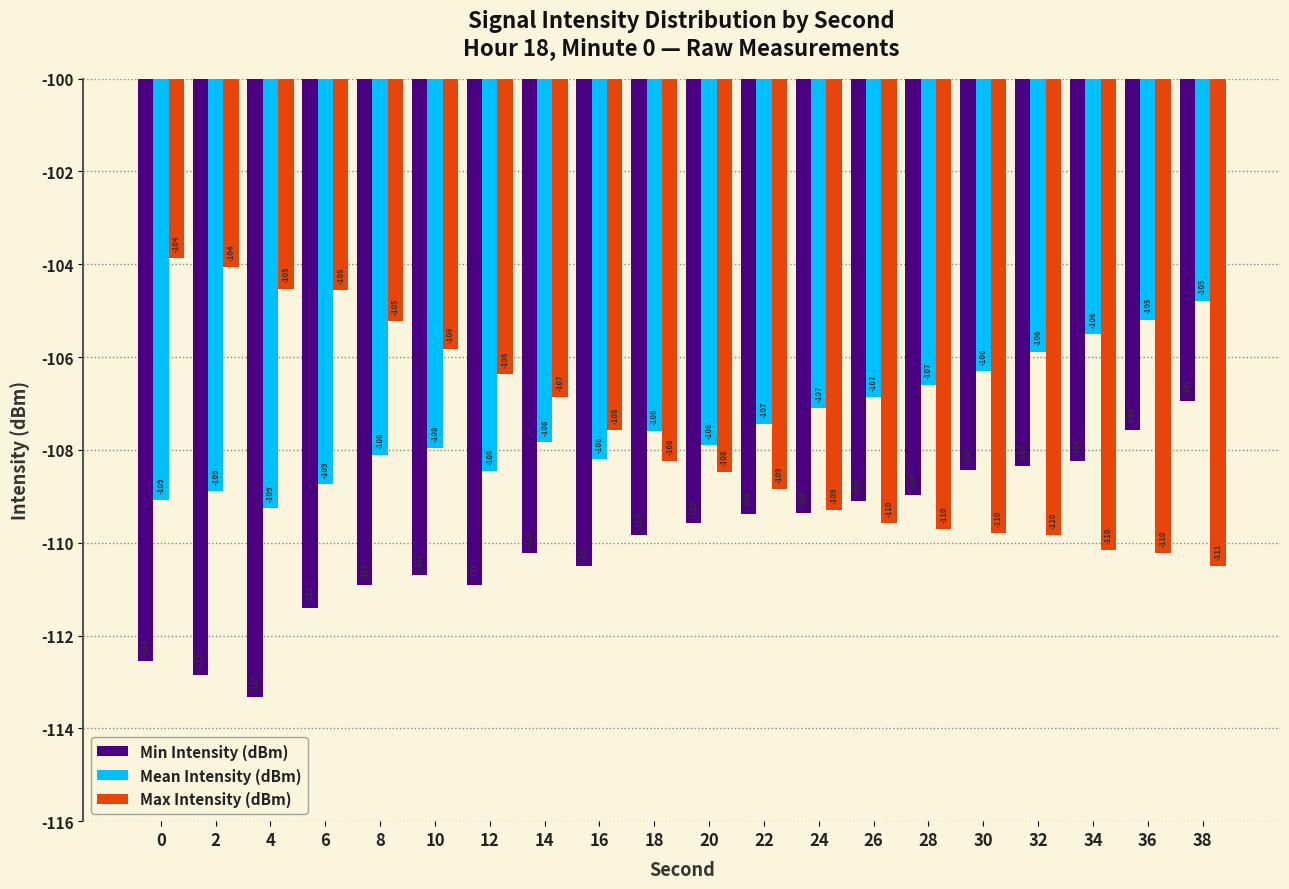

At which category does the chart reach its minimum across all series?

4